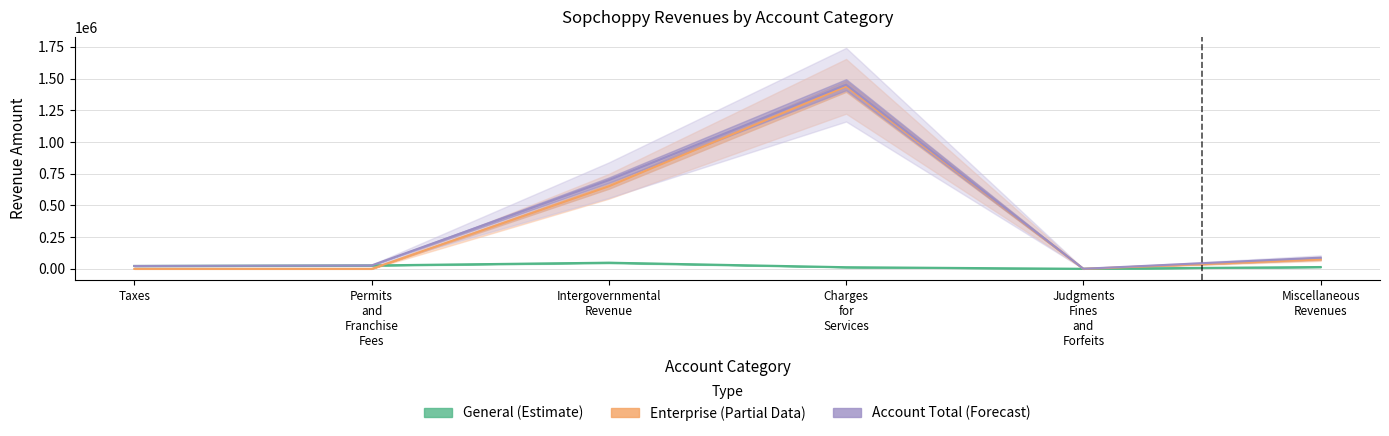

Reading left to right, transcribe all the data shown in this chart.

General (Estimate): 22707	26913	48620	12943	548	14442
Enterprise (Partial Data): 0	0	650676	1438530	0	73700
Account Total (Forecast): 22707	26913	699296	1451473	548	88142